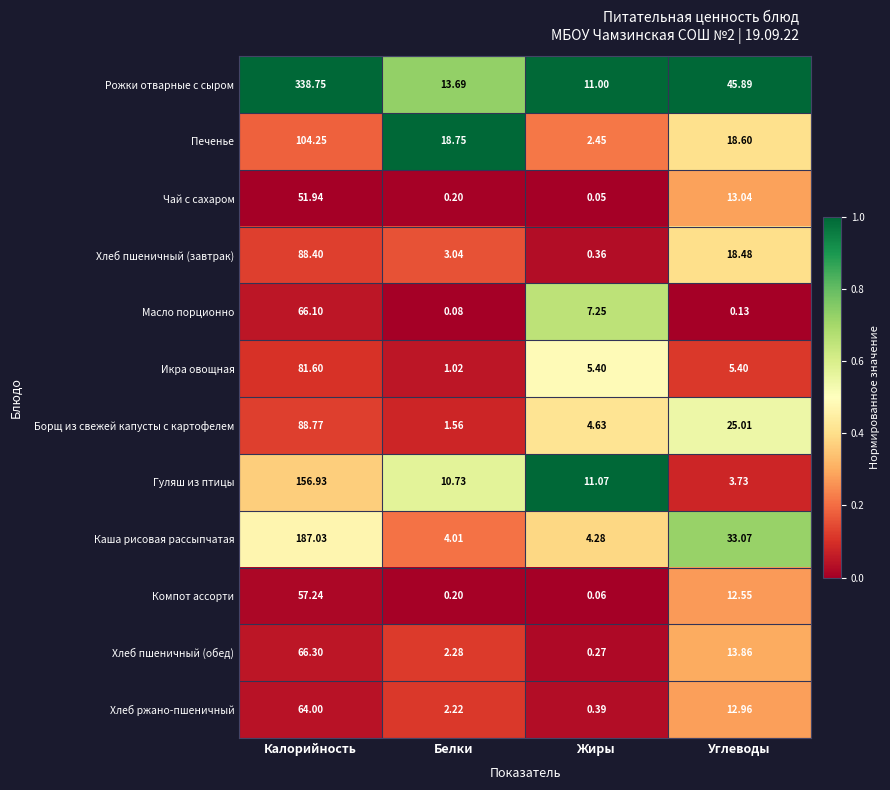

List the series in order of their peak value, highest first.

Рожки отварные с сыром, Каша рисовая рассыпчатая, Гуляш из птицы, Печенье, Борщ из свежей капусты с картофелем, Хлеб пшеничный (завтрак), Икра овощная, Хлеб пшеничный (обед), Масло порционно, Хлеб ржано-пшеничный, Компот ассорти, Чай с сахаром